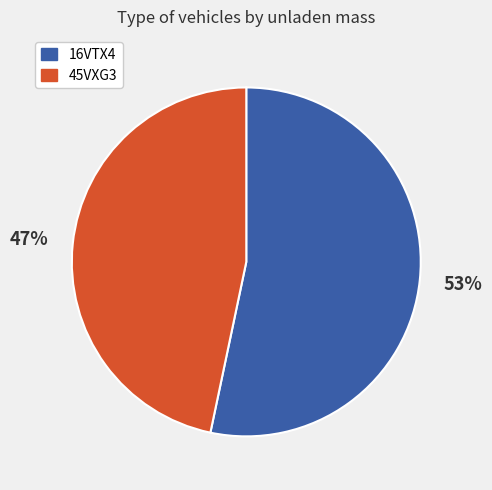

Which has a higher value, 45VXG3 or 16VTX4?

16VTX4